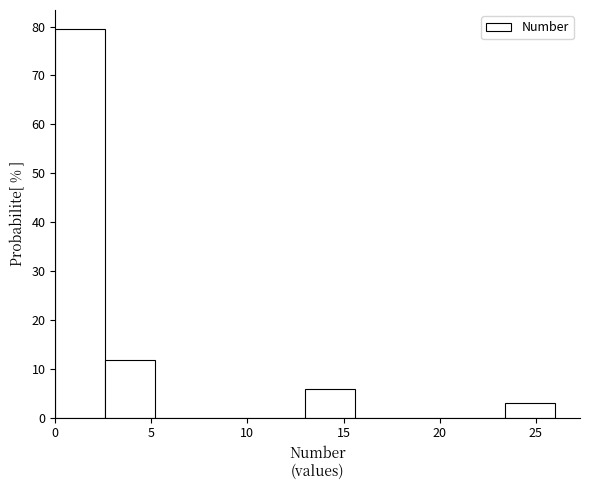

Reading left to right, transcribe this chart: for each bar, give the range it covers on the x-axis and its height. Neither the bar edges nor the heights are printed on the chart, so give them approximately, as read against the axes.

0.0 to 2.6: 79
2.6 to 5.2: 12
5.2 to 7.8: 0
7.8 to 10.4: 0
10.4 to 13.0: 0
13.0 to 15.6: 6
15.6 to 18.2: 0
18.2 to 20.8: 0
20.8 to 23.4: 0
23.4 to 26.0: 3